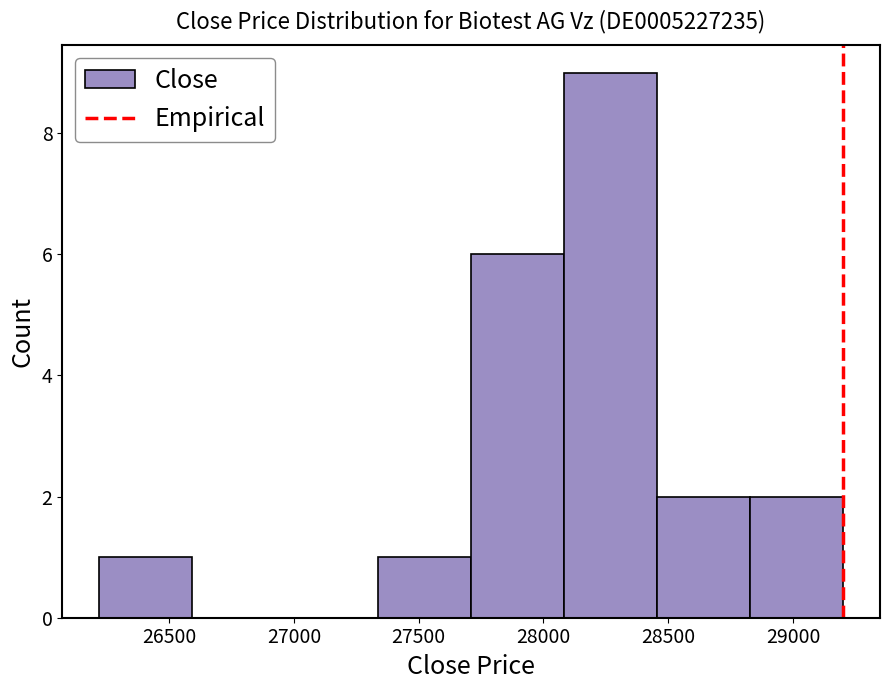

How tall is the bar that spans 28850 to 29200 on the x-axis? Neither the bar edges nor the heights are printed on the chart, so give them approximately, as read against the axes.

2